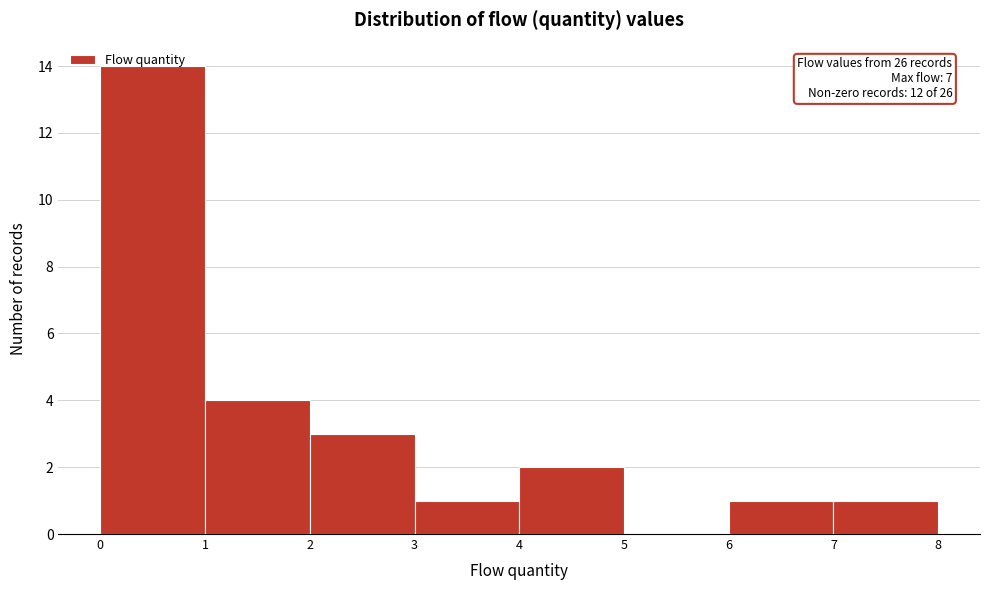

Over which range of the x-axis is the bar tallest?

0 to 1